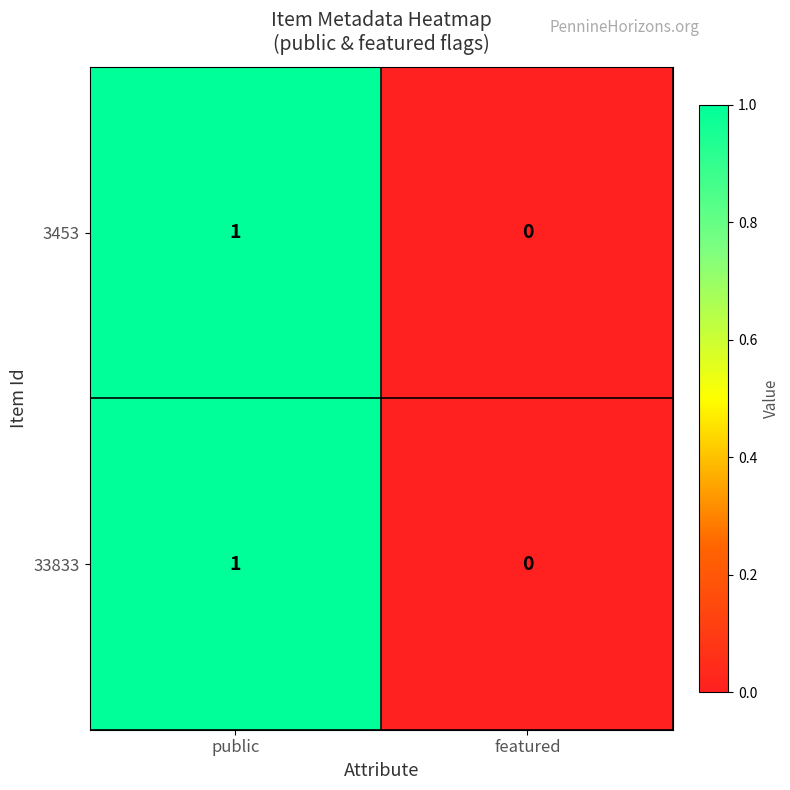

Reading left to right, transcribe all the data shown in this chart.

3453: public=1	featured=0
33833: public=1	featured=0